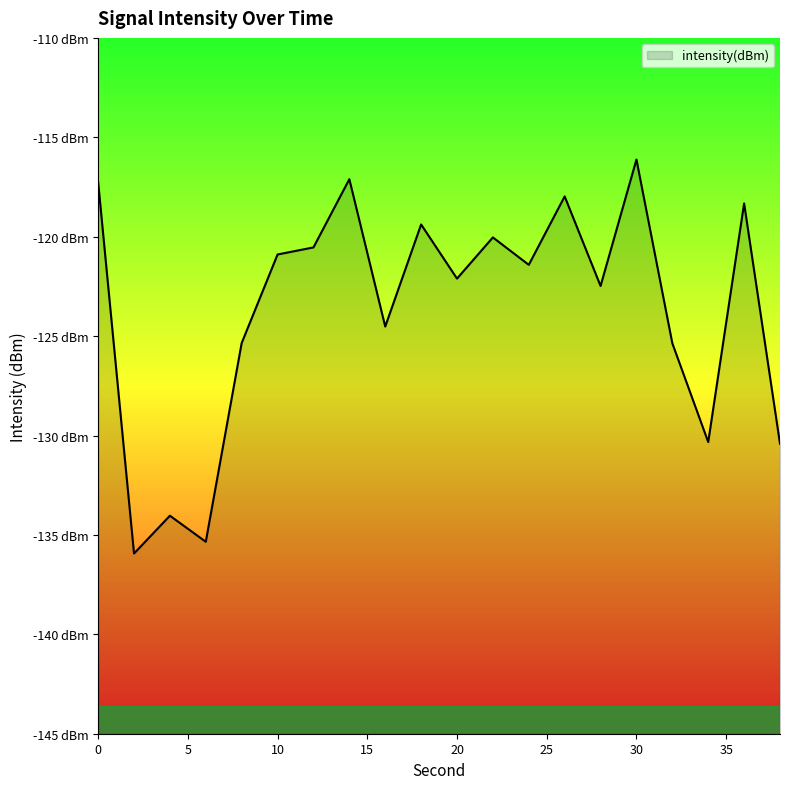

At which category does the chart reach its minimum across all series?

2